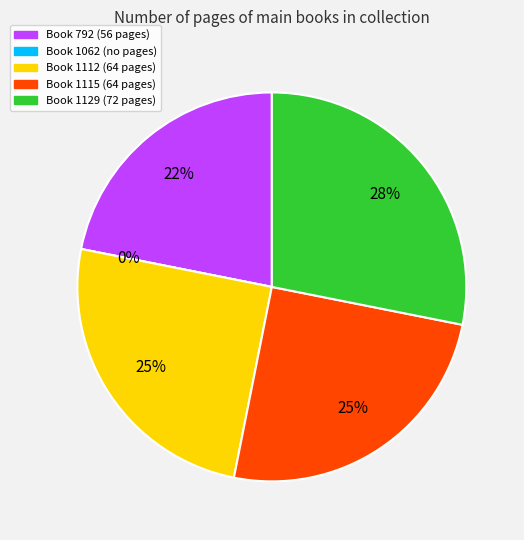

What percentage is NOT represented by 1129?

71.9%